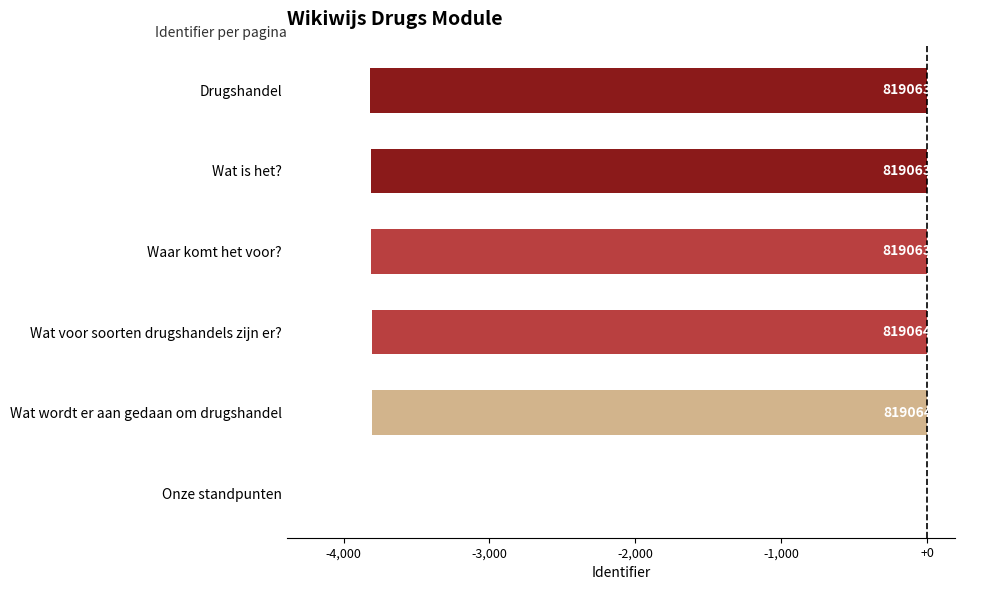

How many data points does each series have?

6